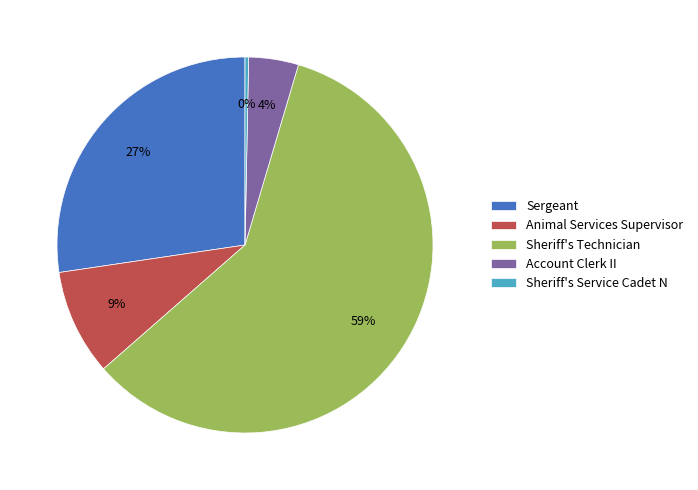

Rank the categories by value from lowest to highest.

Sheriff's Service Cadet N, Account Clerk II, Animal Services Supervisor, Sergeant, Sheriff's Technician